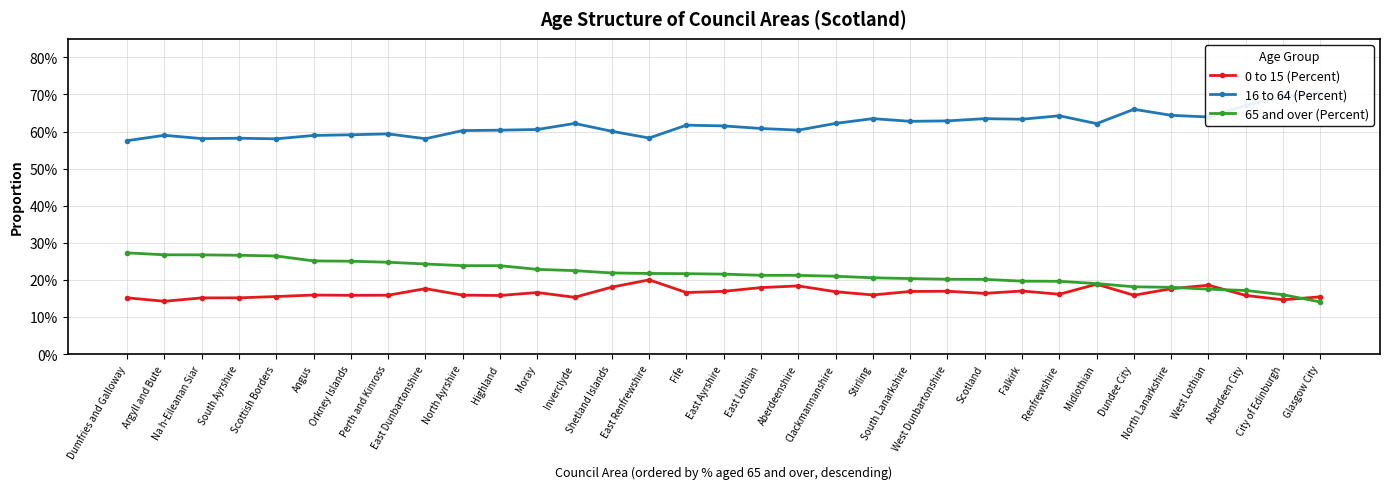

True or false: 65 and over (Percent) and 16 to 64 (Percent) cross at least once.

False